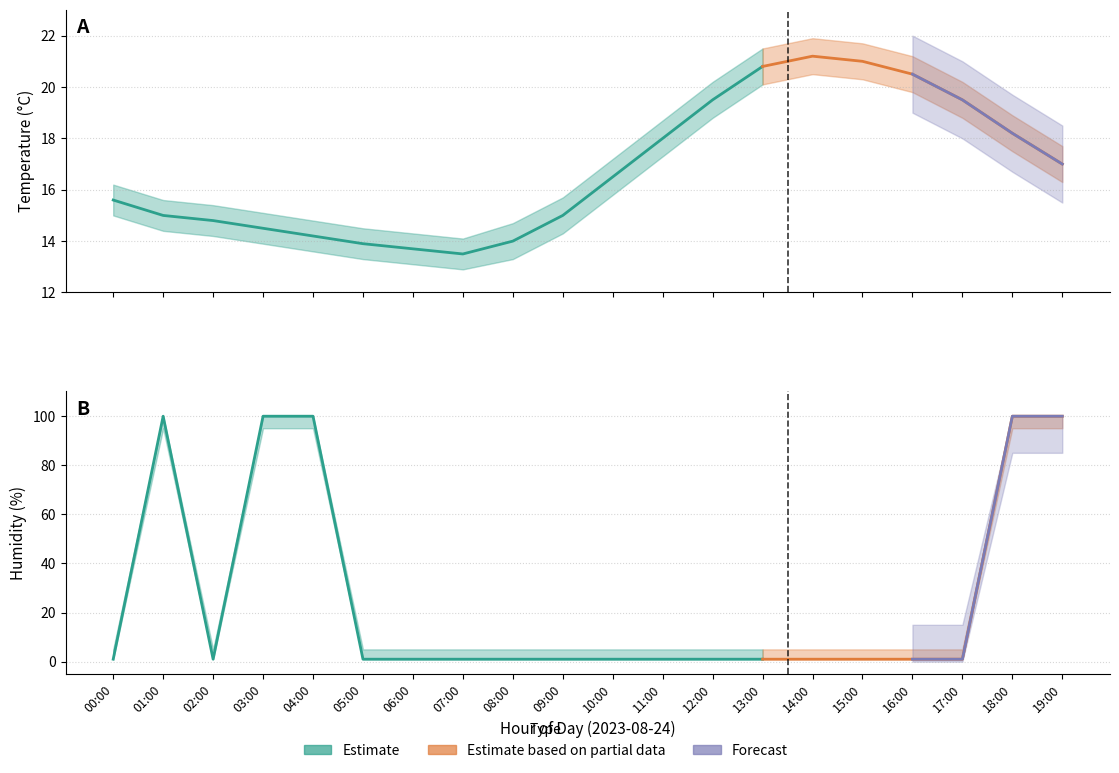

Is it true that humidity_upper equals 2.5 at 02:00?

False